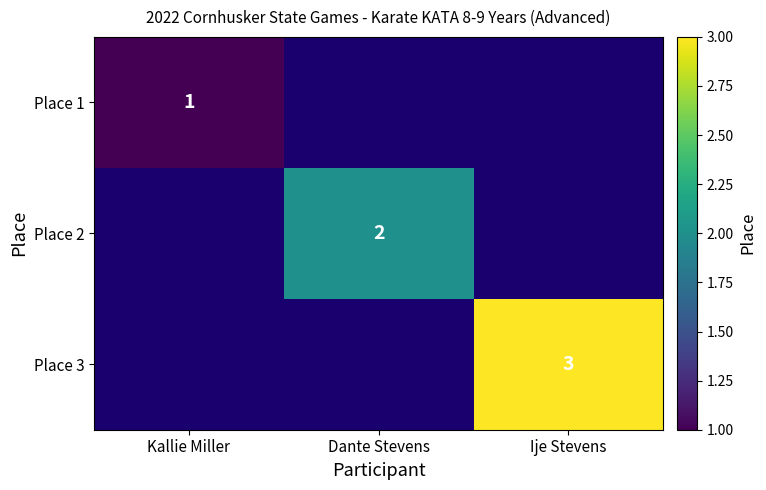

Which has a higher value, Dante Stevens or Ije Stevens?

Ije Stevens